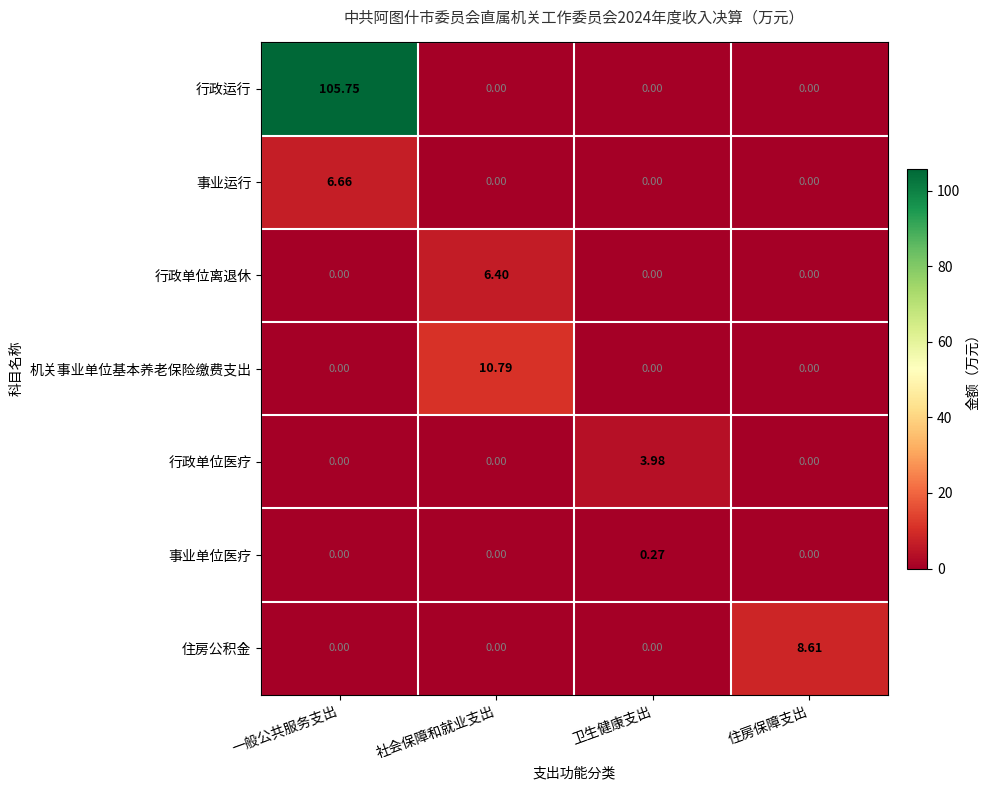

Rank the series by their maximum value, from lowest to highest.

事业单位医疗, 行政单位医疗, 行政单位离退休, 事业运行, 住房公积金, 机关事业单位基本养老保险缴费支出, 行政运行